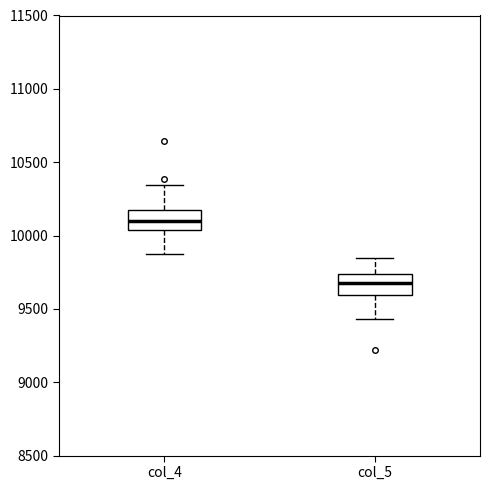

Which box has the highest median line?

col_4